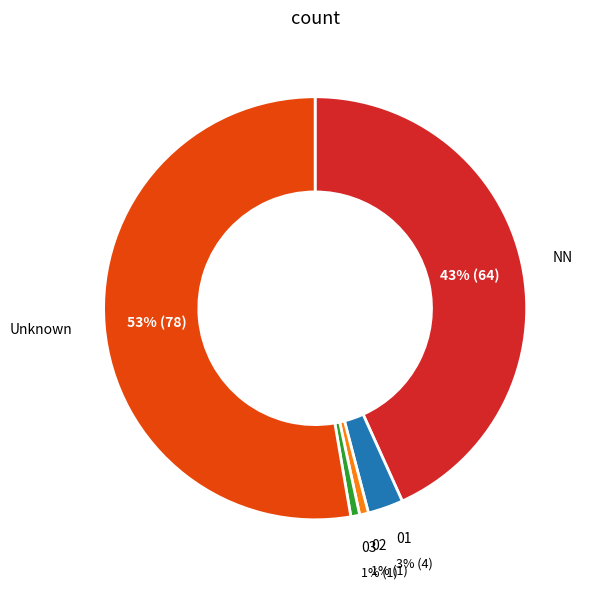

How many segments does this pie chart have?

5